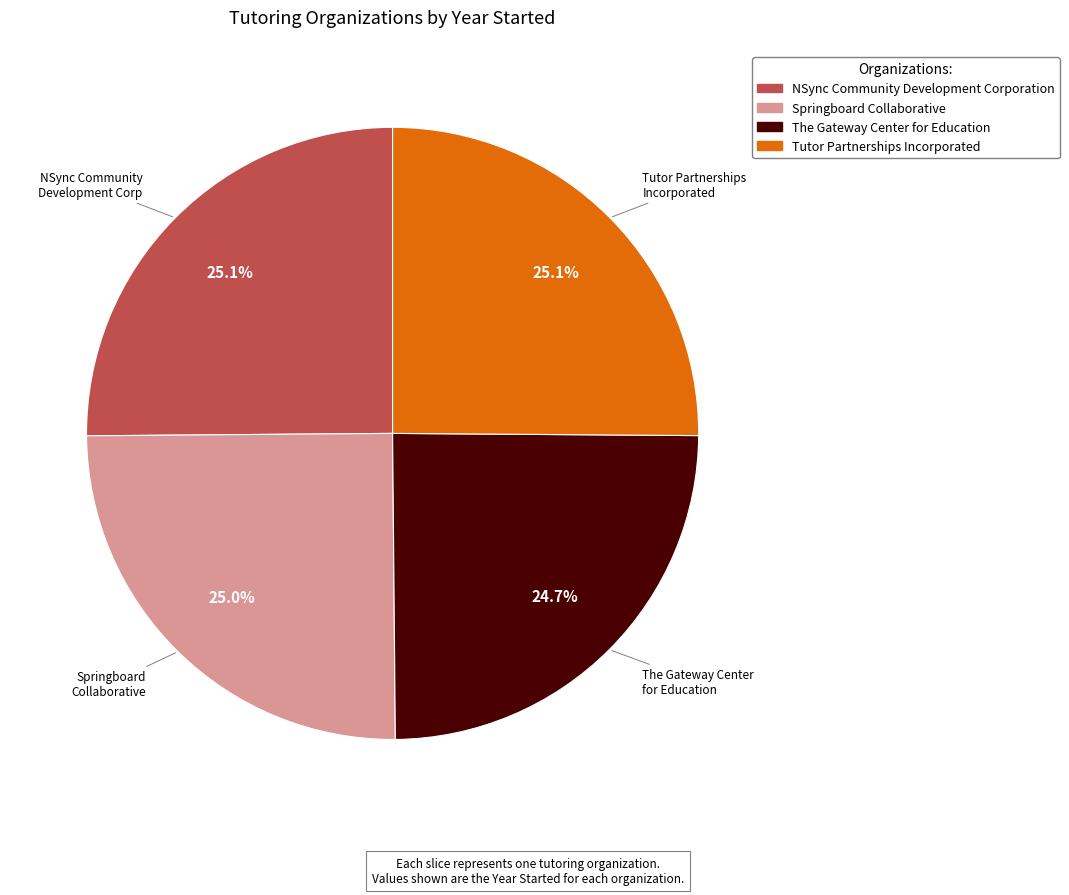

What percentage is the NSync Community Development Corporation slice, to the nearest percent?

25%